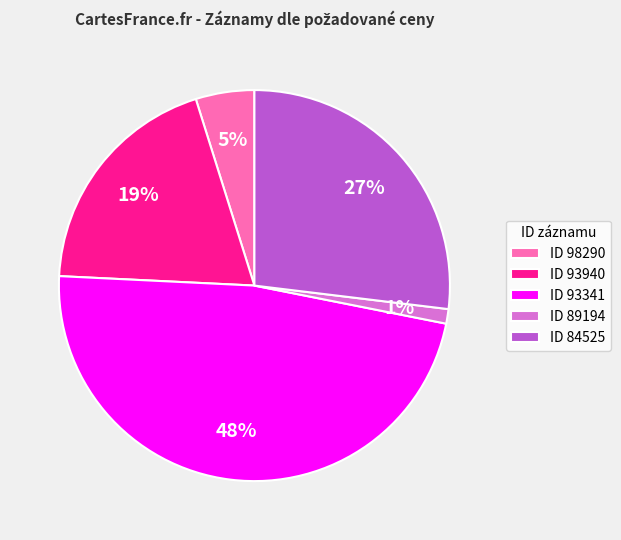

To the nearest percent, what is the average slice percentage?

20%